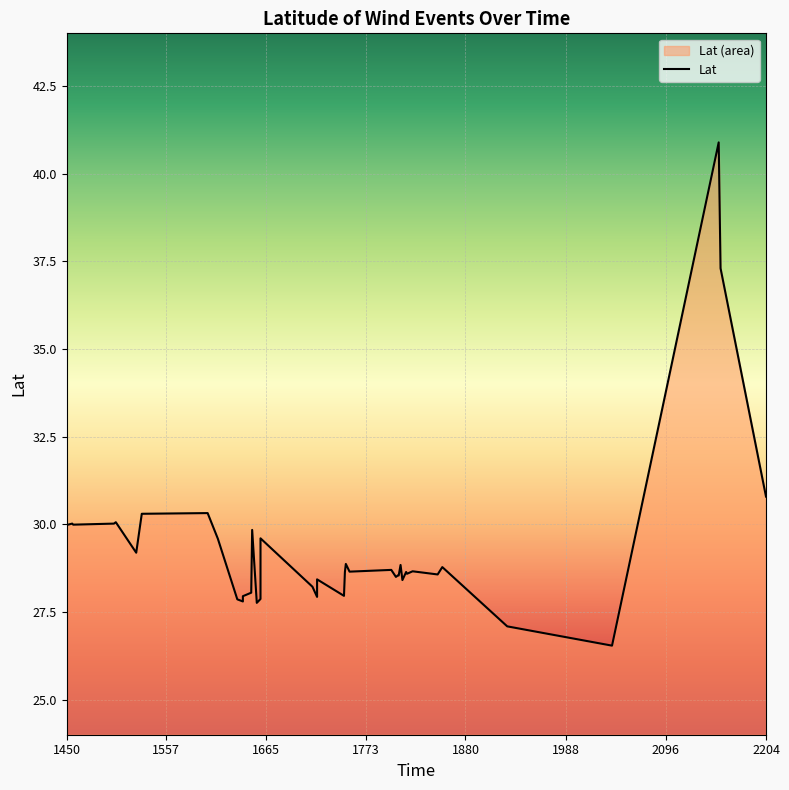

At which label does the data first exceed 28?

1450